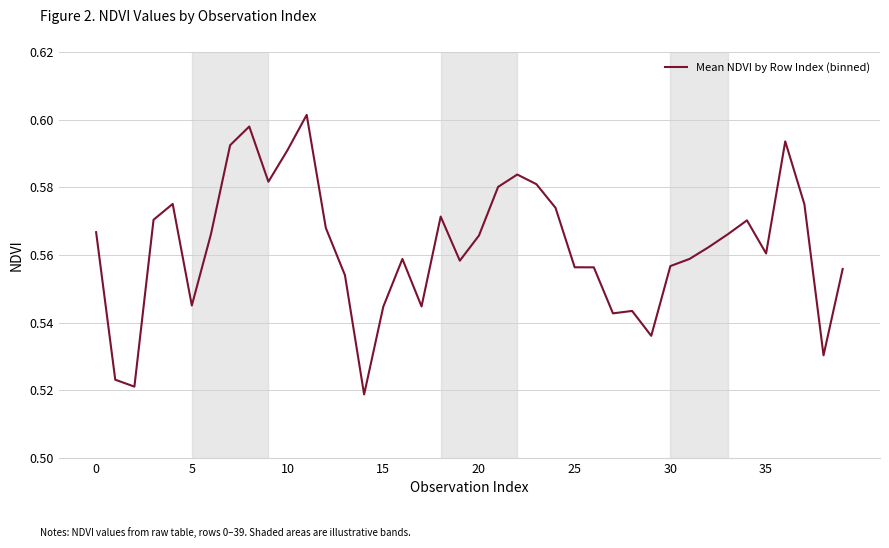

How many lines are shown in the chart?

1